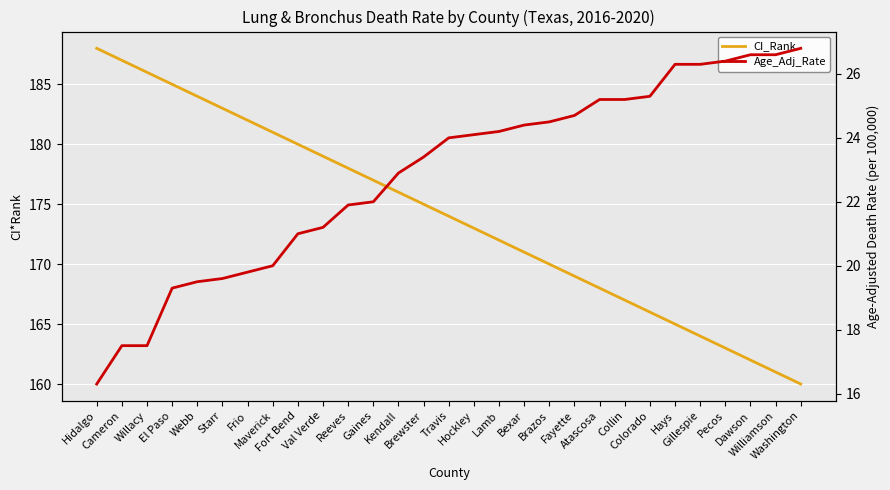

How many lines are shown in the chart?

2